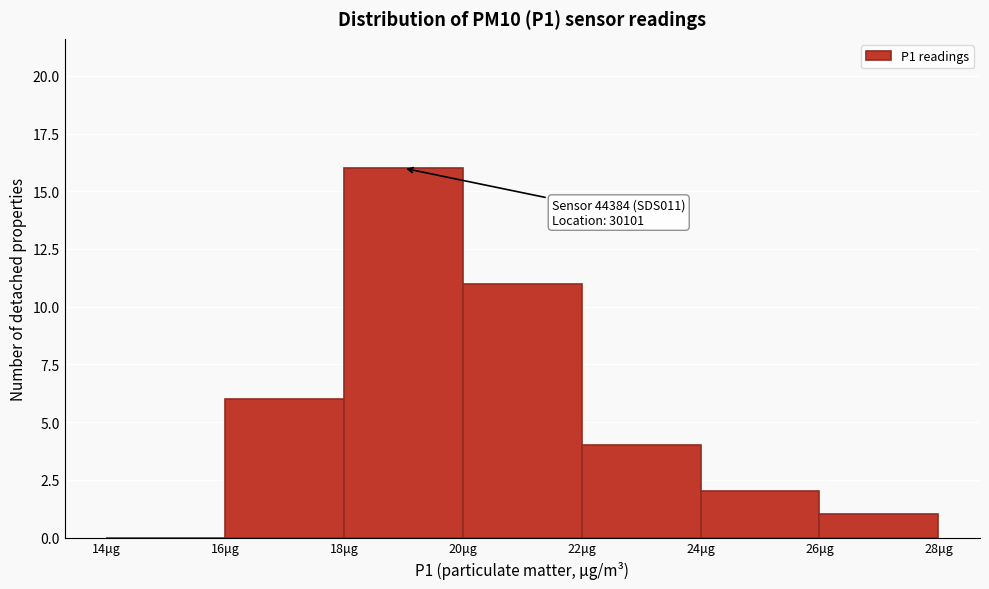

Which range on the x-axis has the tallest bar?

18 to 20